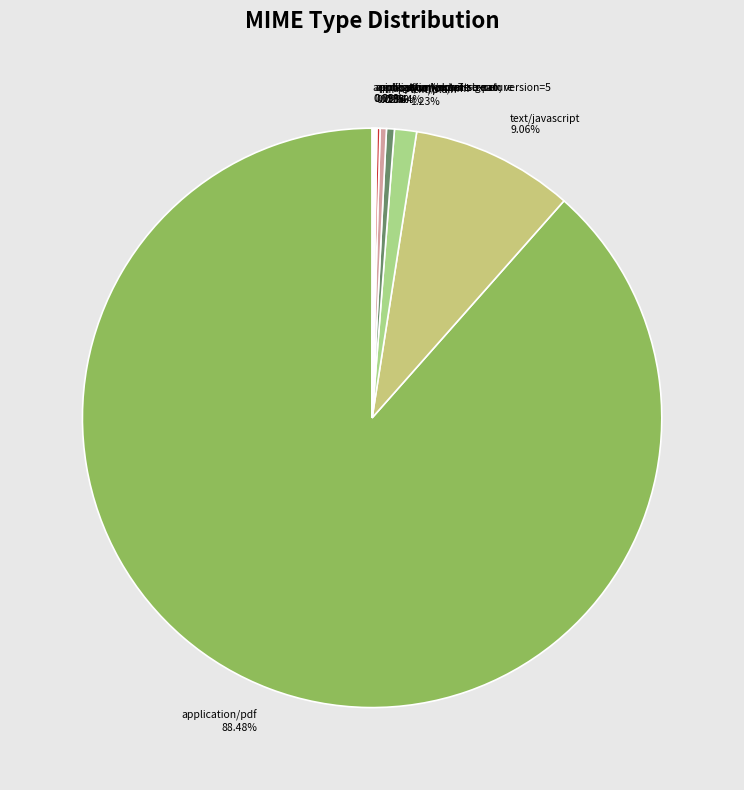

Which category has the biggest portion of the pie?

application/pdf